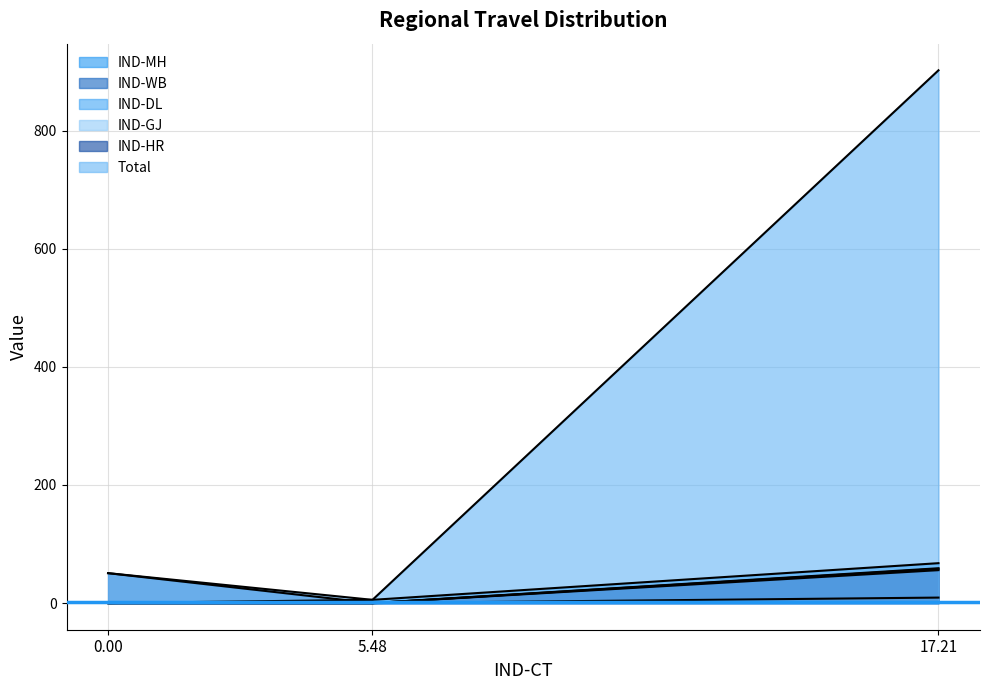

How many lines are shown in the chart?

6